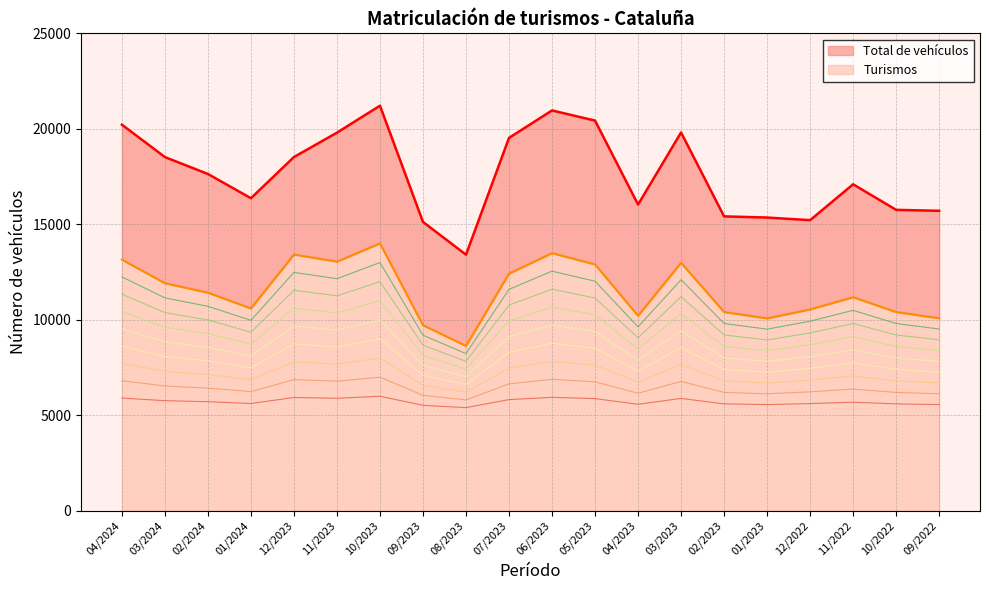

What is the greatest value displayed?

21211